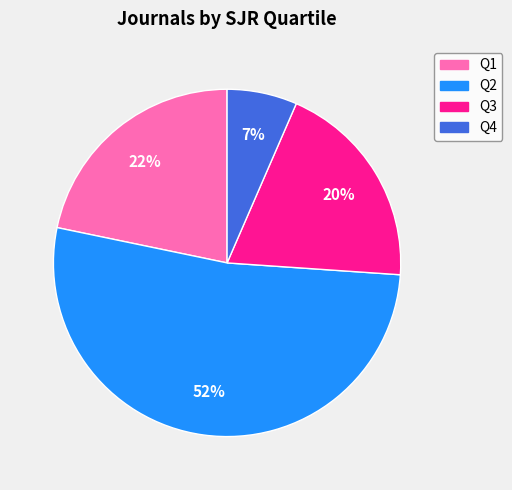

To the nearest percent, what is the difference between the Q3 and Q4 slice percentages?

13%